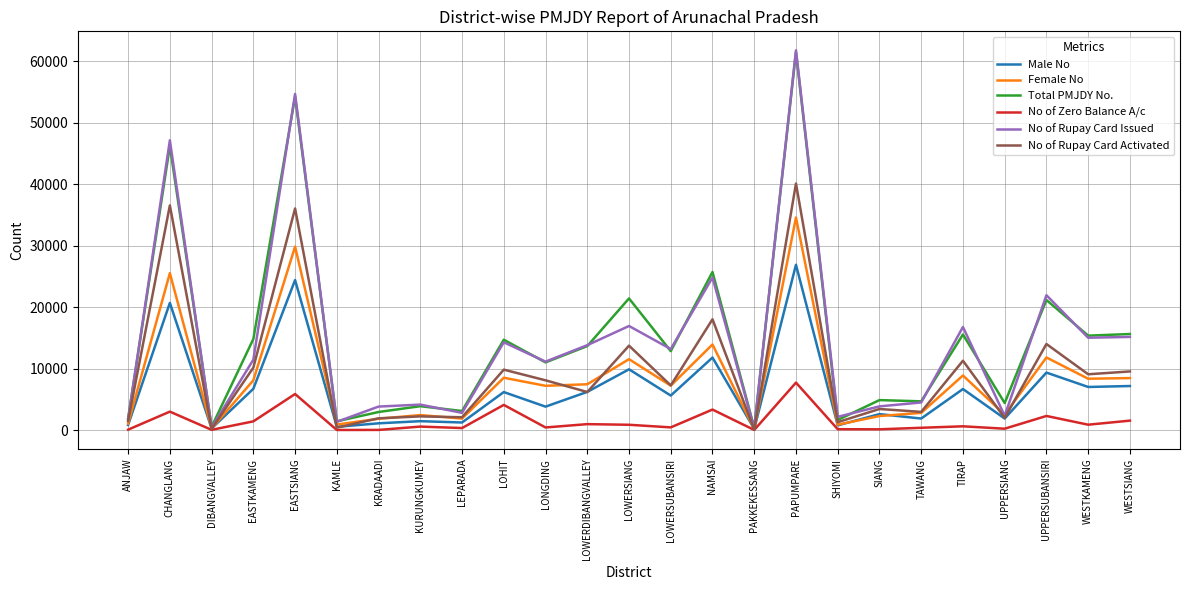

Which series changed the most between LOWERSIANG and WESTKAMENG?

Total PMJDY No.